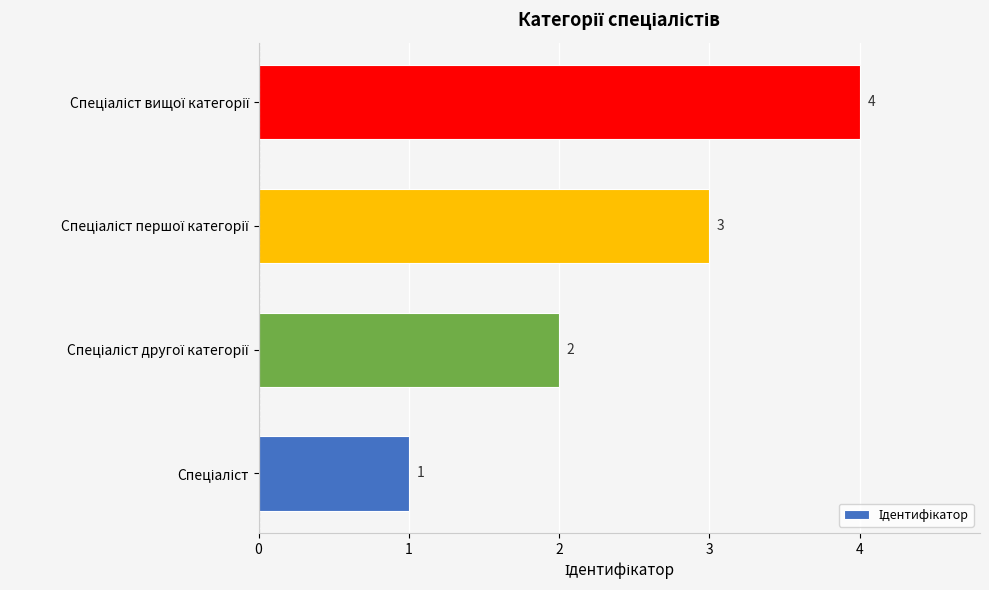

Count the values in the range 2 to 4.

3